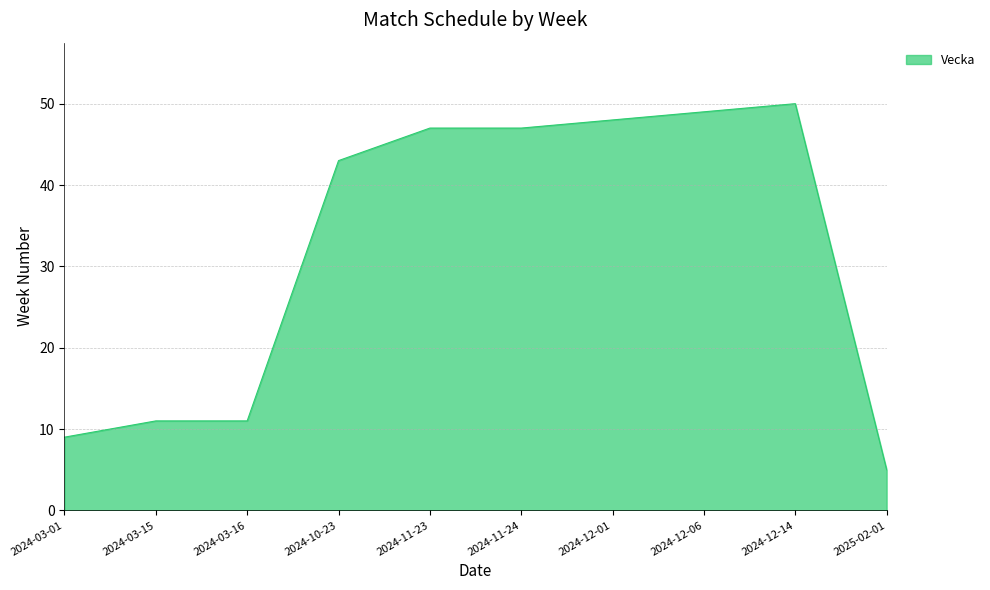

What value does the data have at 2024-11-24?

47